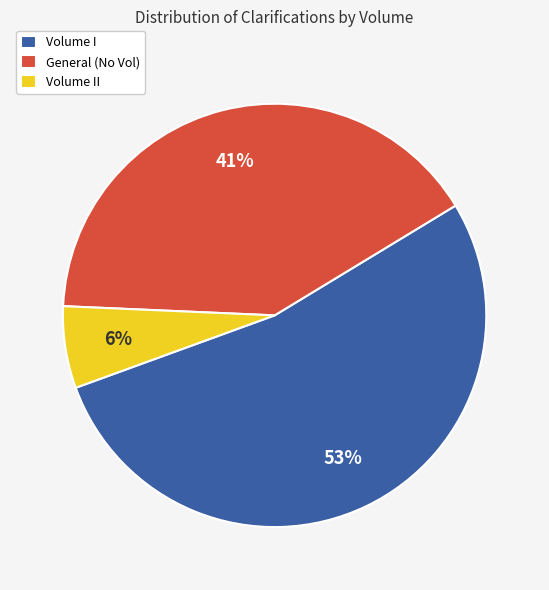

Which category accounts for the majority?

Volume I